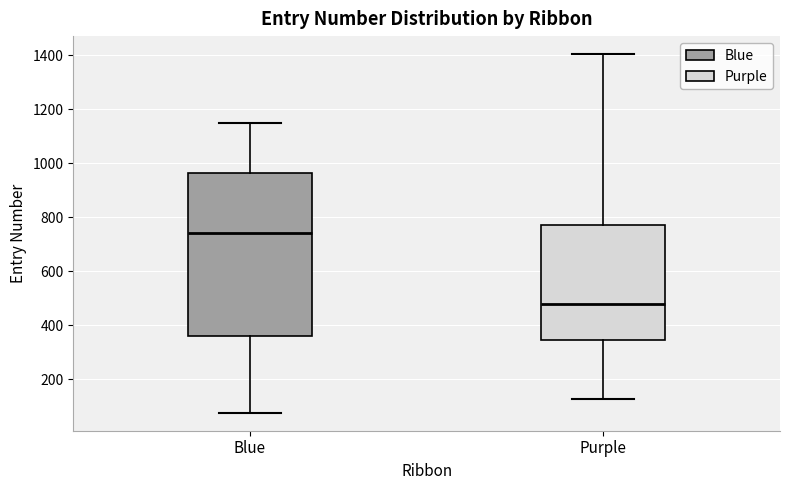

Reading left to right, transcribe this box plot: for each box, give where its median line is, the range the box spans, and where its two whiskers end, as read against the y-axis. The values are not printed on the chart, so give them approximately, as read against the axis.

Blue: median 740, box 360 to 960, whiskers 80 to 1140
Purple: median 480, box 340 to 780, whiskers 120 to 1400